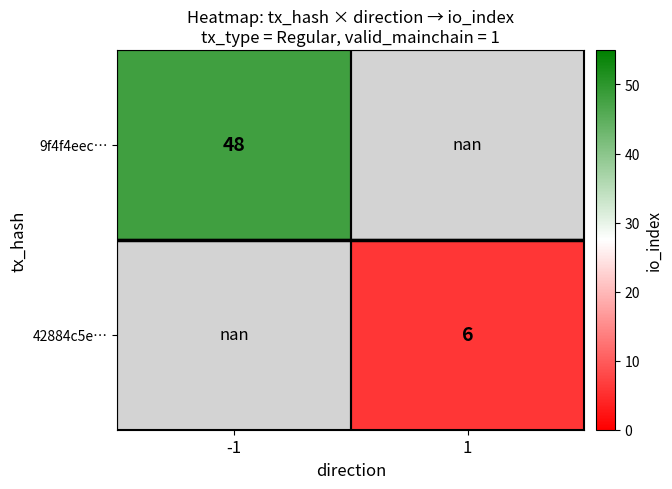

The 42884c5e… series shows 3.8 at 1. True or false?

False